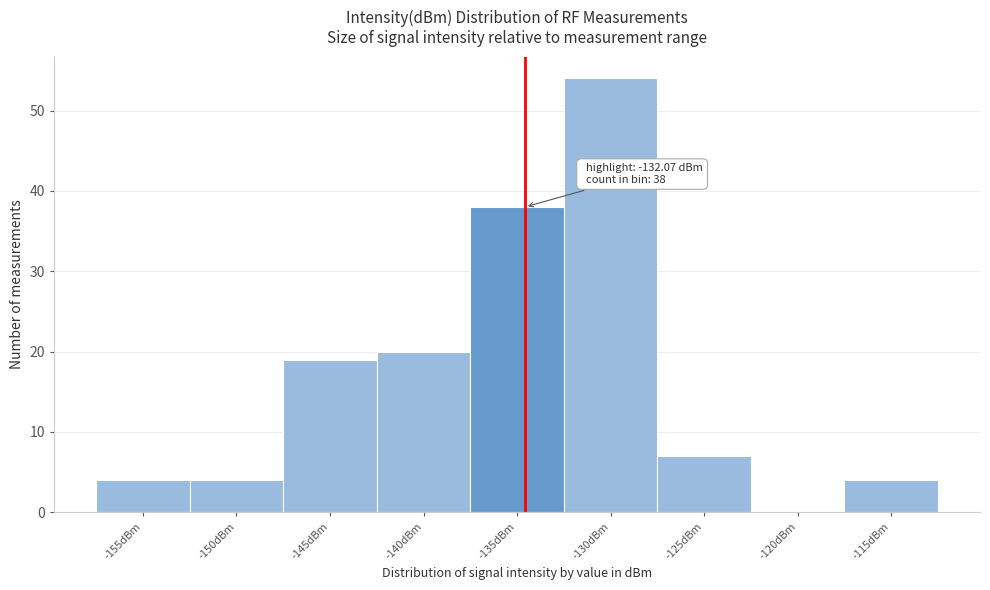

Reading right to left, what are all the values shown in this chart?

-115dBm=4	-120dBm=0	-125dBm=7	-130dBm=54	-135dBm=38	-140dBm=20	-145dBm=19	-150dBm=4	-155dBm=4